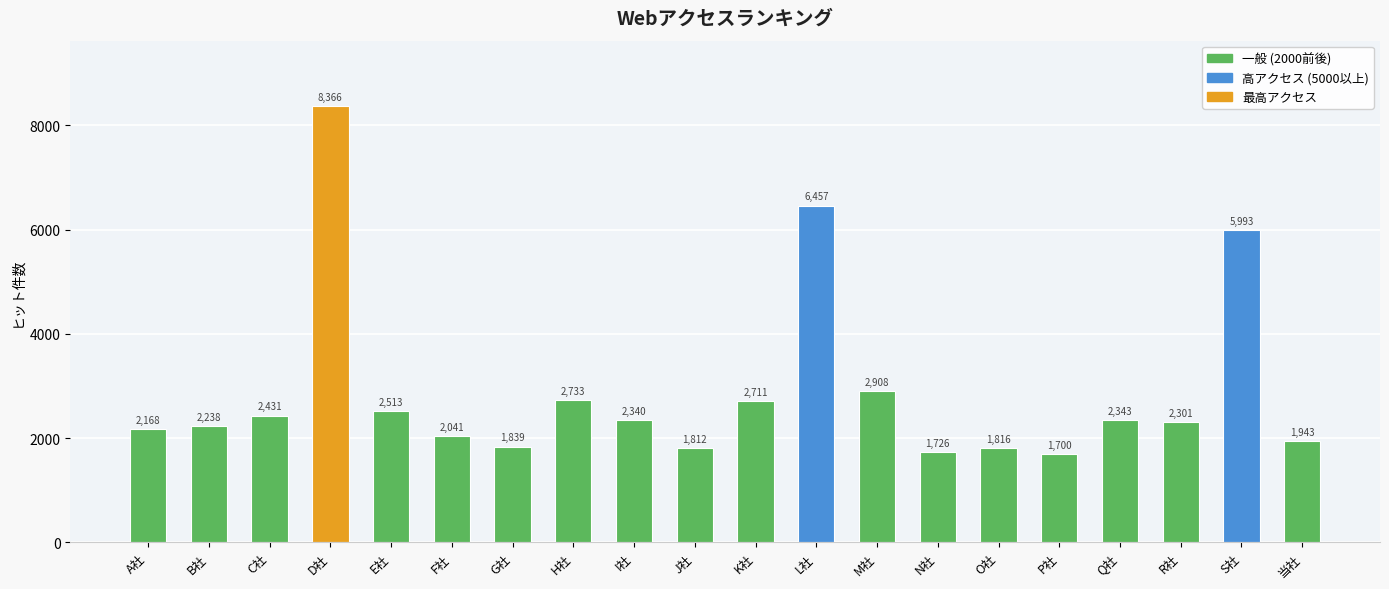

The value at N社 is 608. True or false?

False